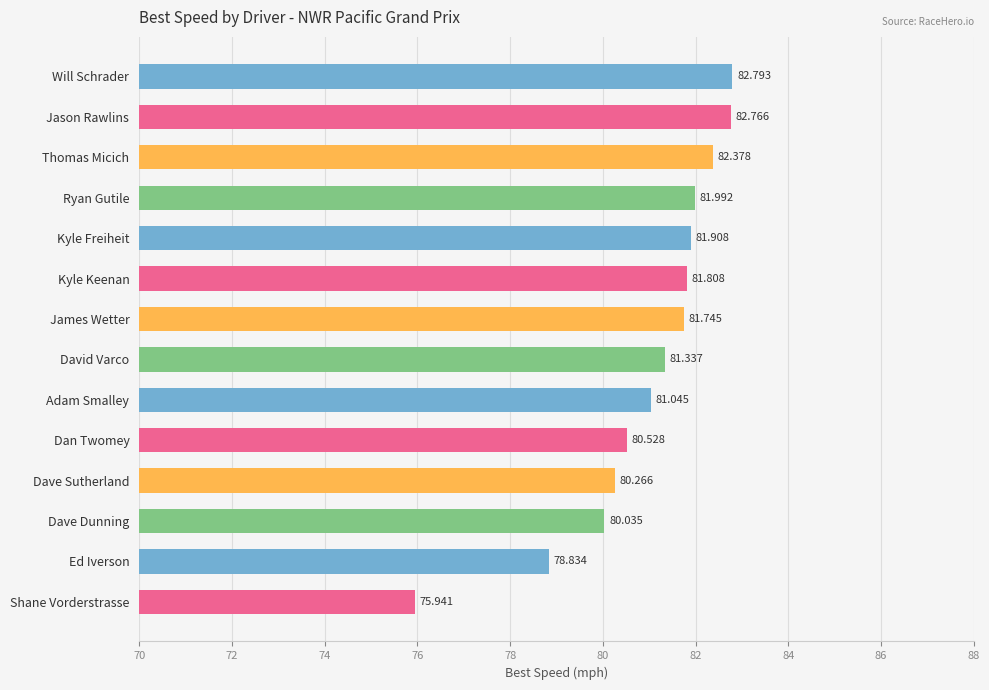

Between David Varco and Thomas Micich, which is larger?

Thomas Micich